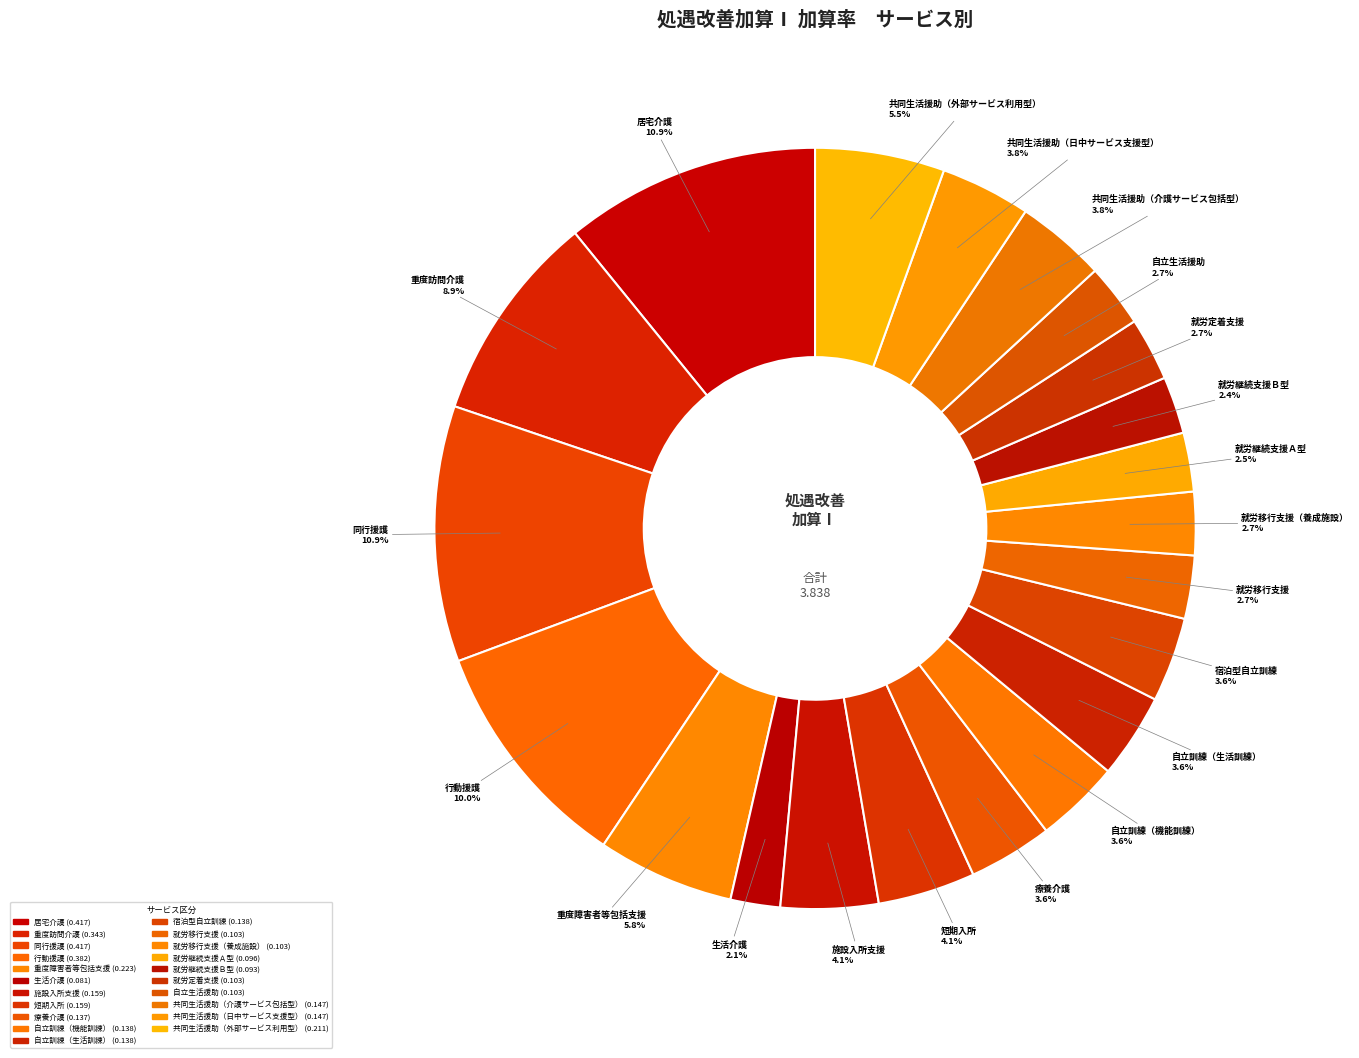

Does any single category account for the majority?

No